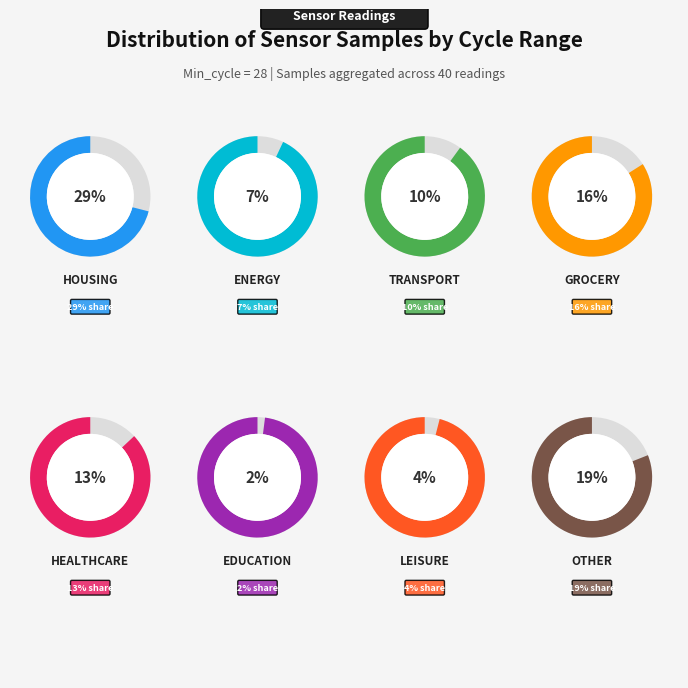

The 28 slice represents 8% of the pie. True or false?

False